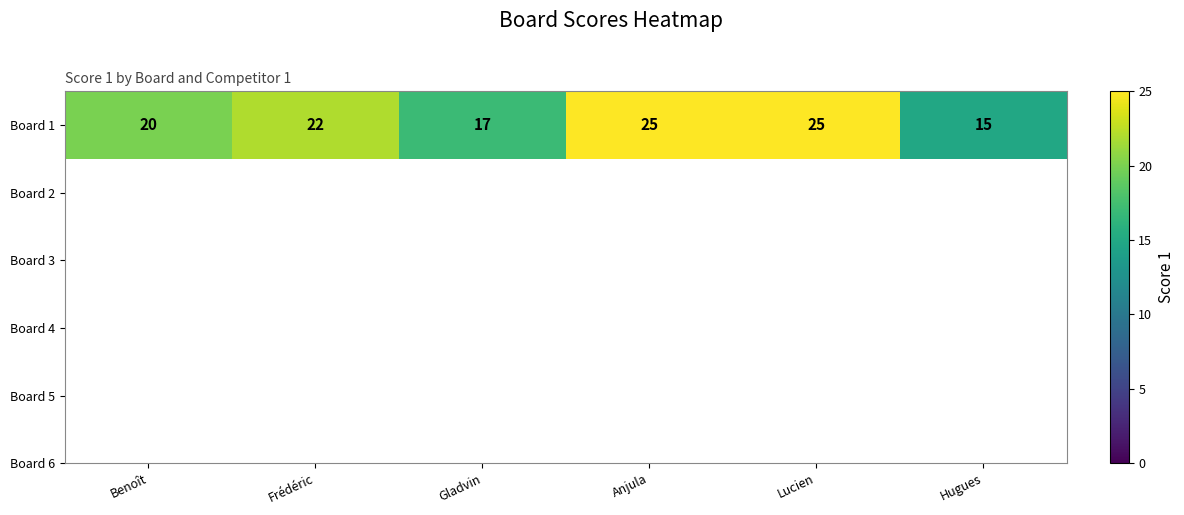

List the labels in order of value, smallest first.

Hugues, Gladvin, Benoît, Frédéric, Anjula, Lucien